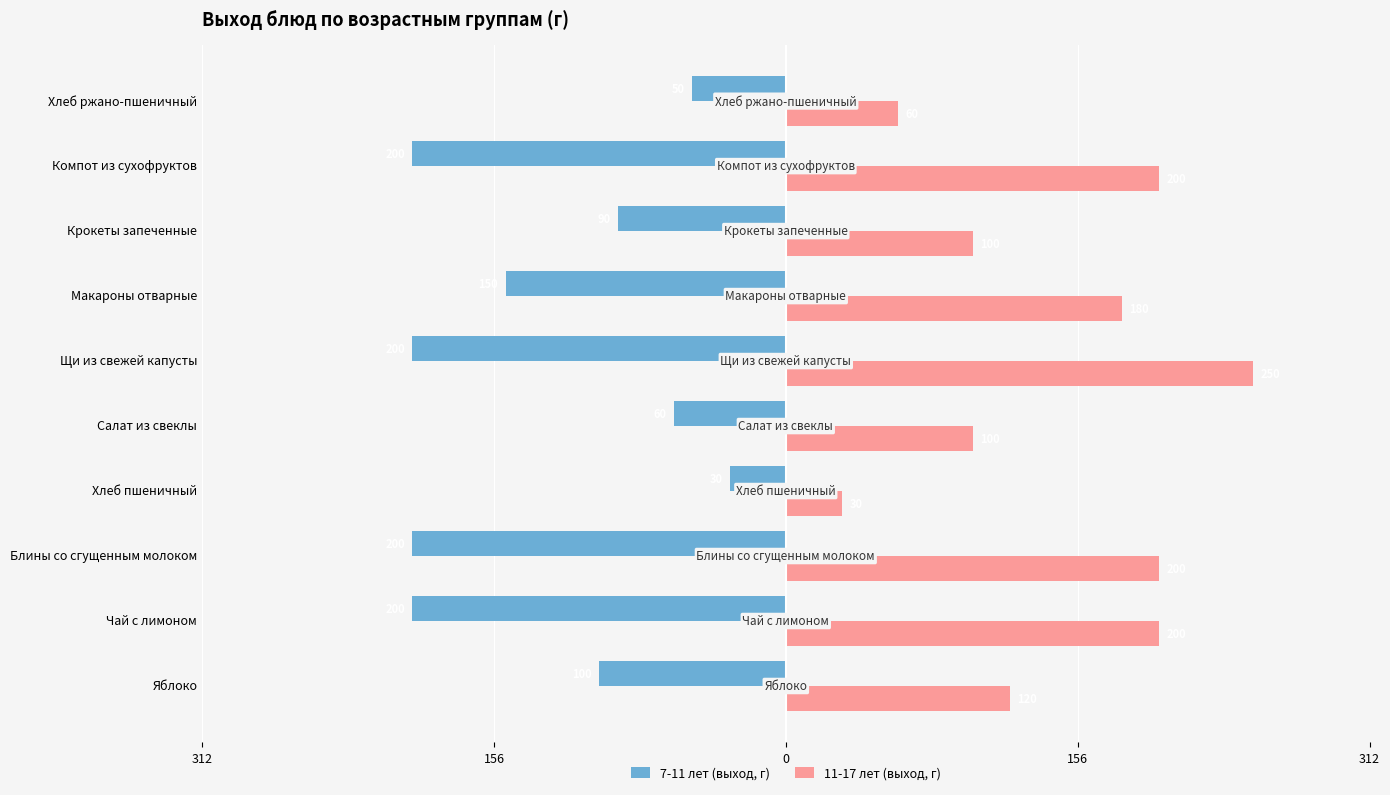

What are all the series names shown in the legend?

7-11 лет (выход, г), 11-17 лет (выход, г)